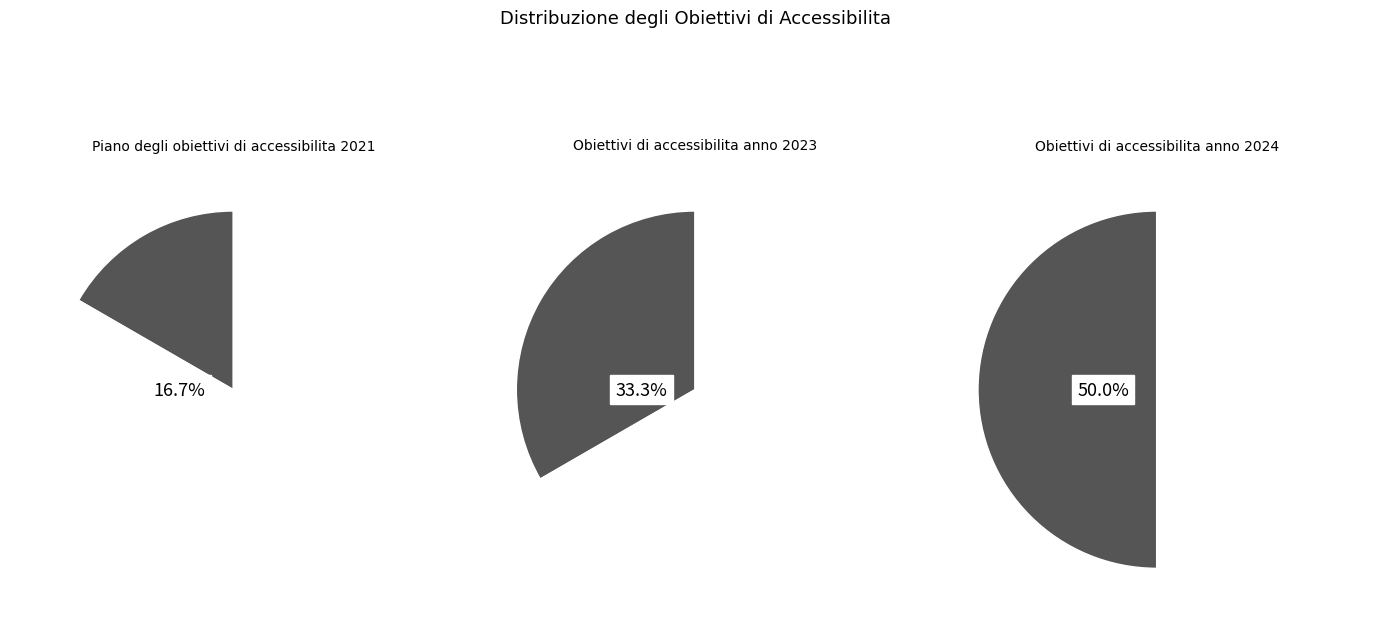

What is the change in value from Piano degli obiettivi di accessibilita 2021 to Obiettivi di accessibilita anno 2024?

+2